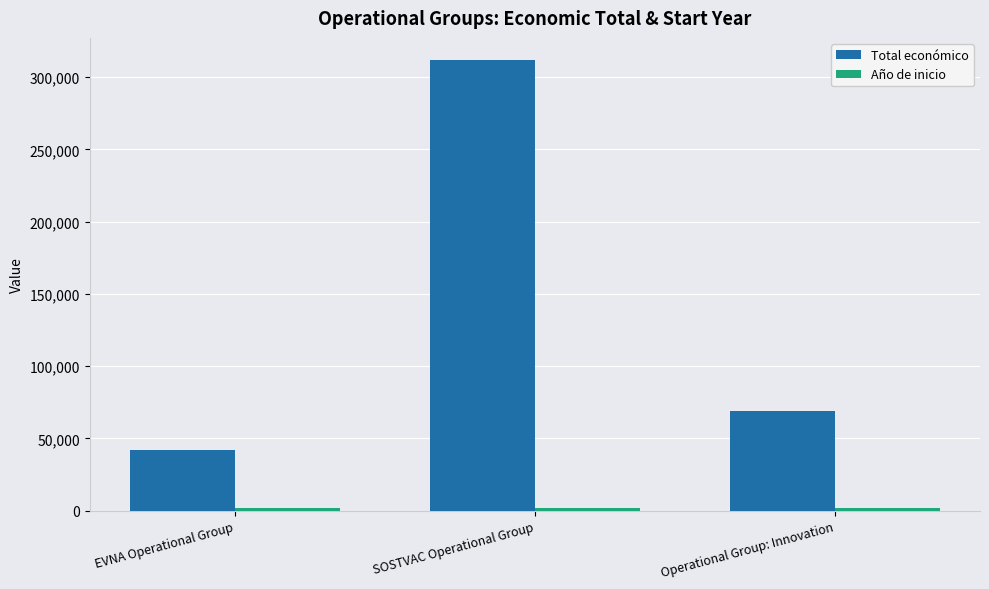

Which series has the largest range (max minus min)?

Total económico